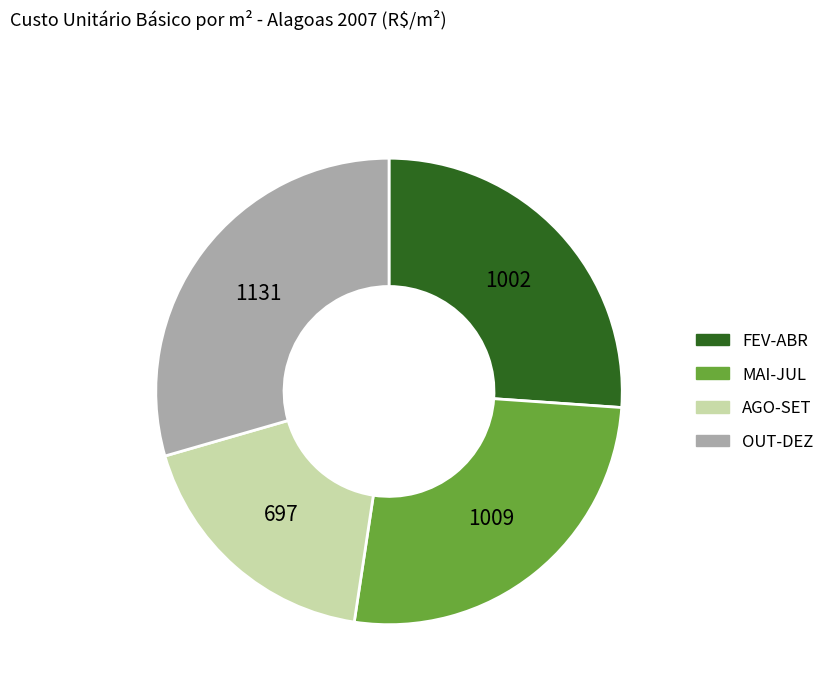

Is there a majority slice in this chart?

No